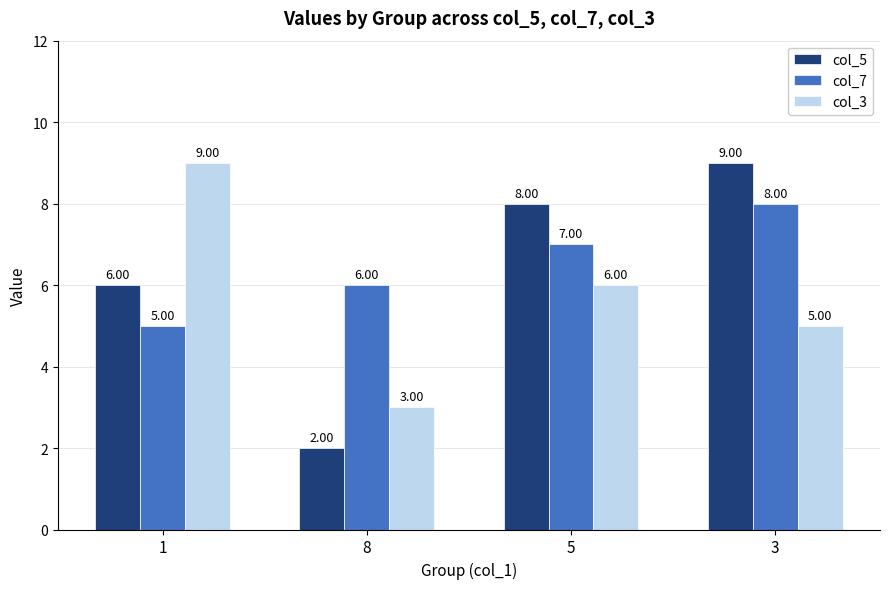

How many groups of bars are there?

4